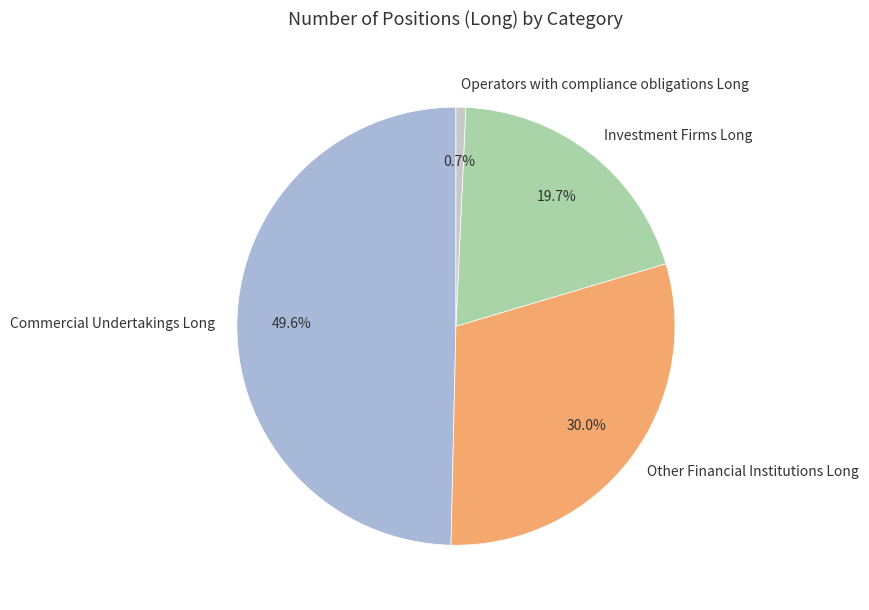

Which category has the smallest portion of the pie?

Operators with compliance obligations Long